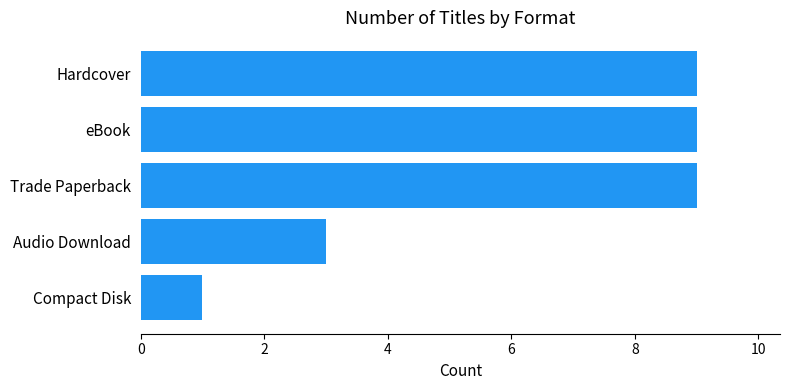

Reading top to bottom, transcribe all the data shown in this chart.

Hardcover=9	eBook=9	Trade Paperback=9	Audio Download=3	Compact Disk=1